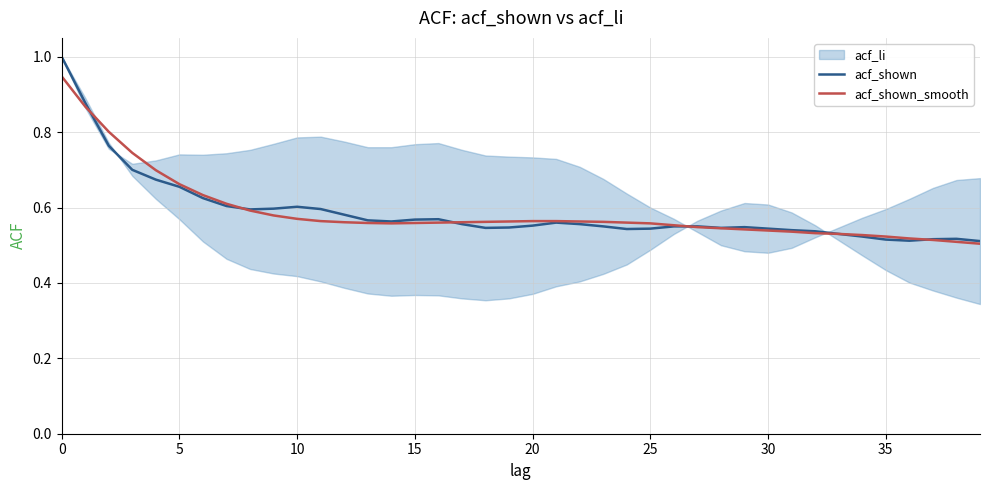

List the series in order of their peak value, lowest first.

acf_shown_smooth, acf_shown